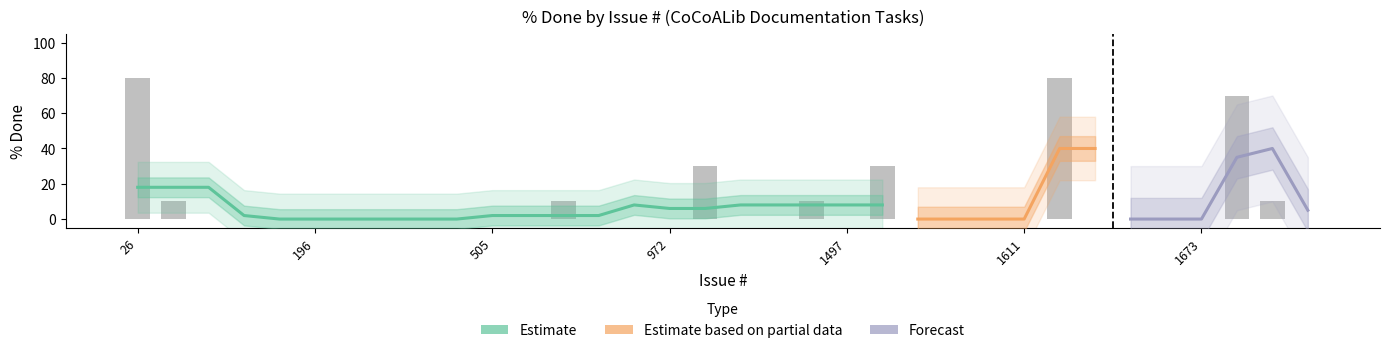

List the labels in order of value, largest first.

26, 1662, 1775, 1066, 1510, 59, 676, 1219, 1809, 76, 112, 161, 196, 205, 231, 315, 353, 505, 569, 788, 926, 972, 1096, 1134, 1497, 1561, 1584, 1607, 1611, 1664, 1665, 1672, 1673, 1812